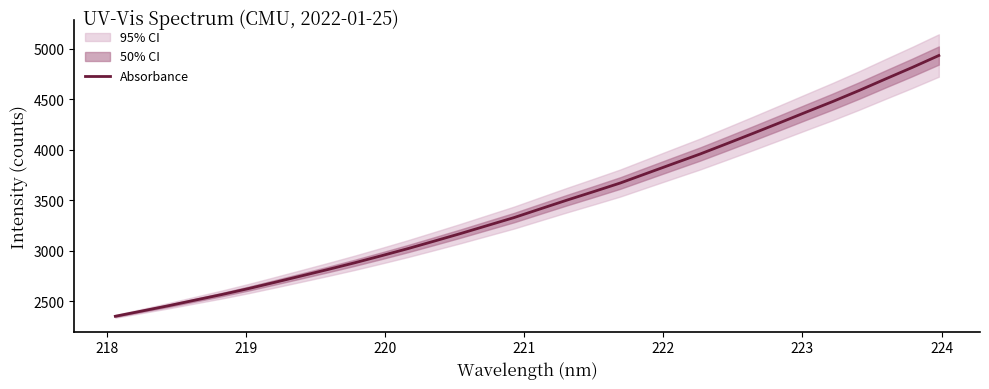

What is the minimum value for Absorbance?

2351.0